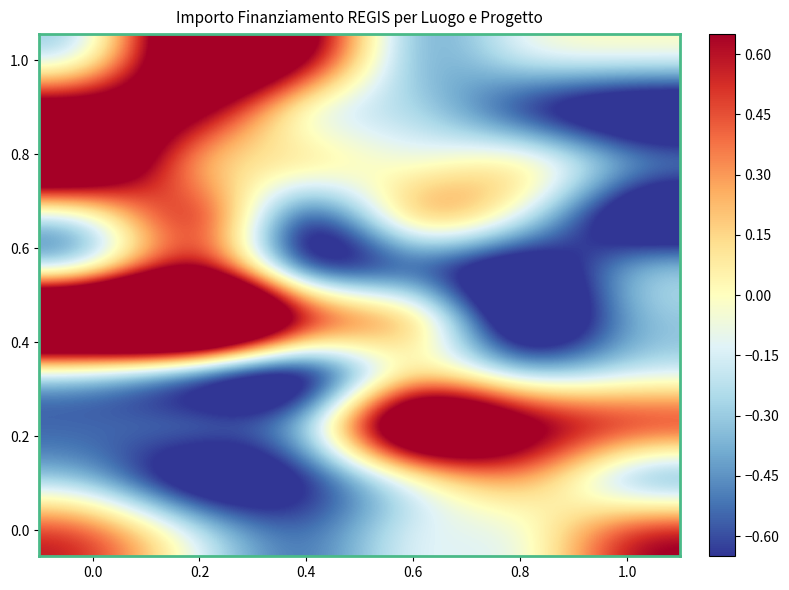

How many distinct data groups are displayed?

10